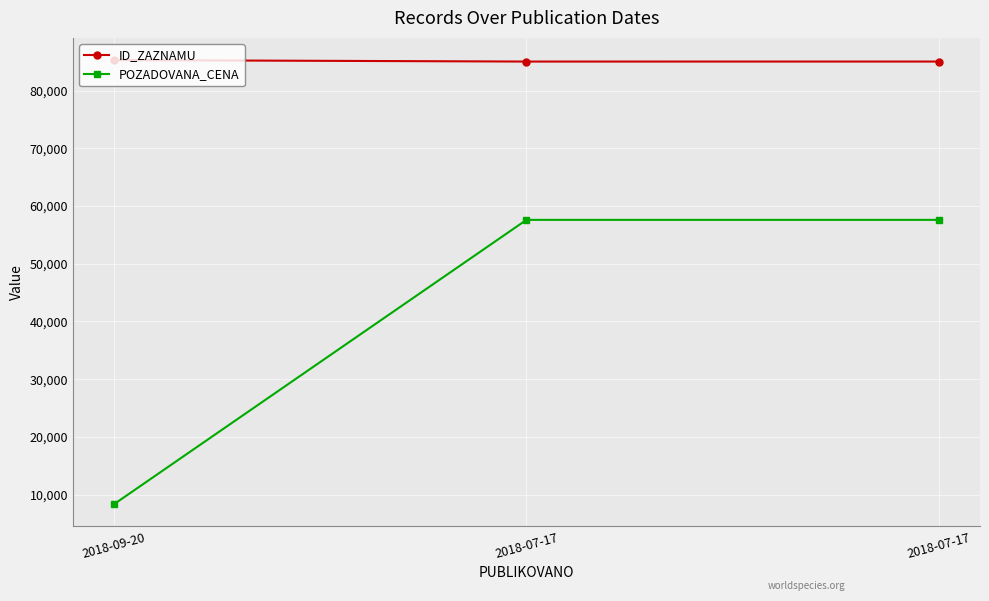

At which category is the sum across all series the highest?

2018-07-17